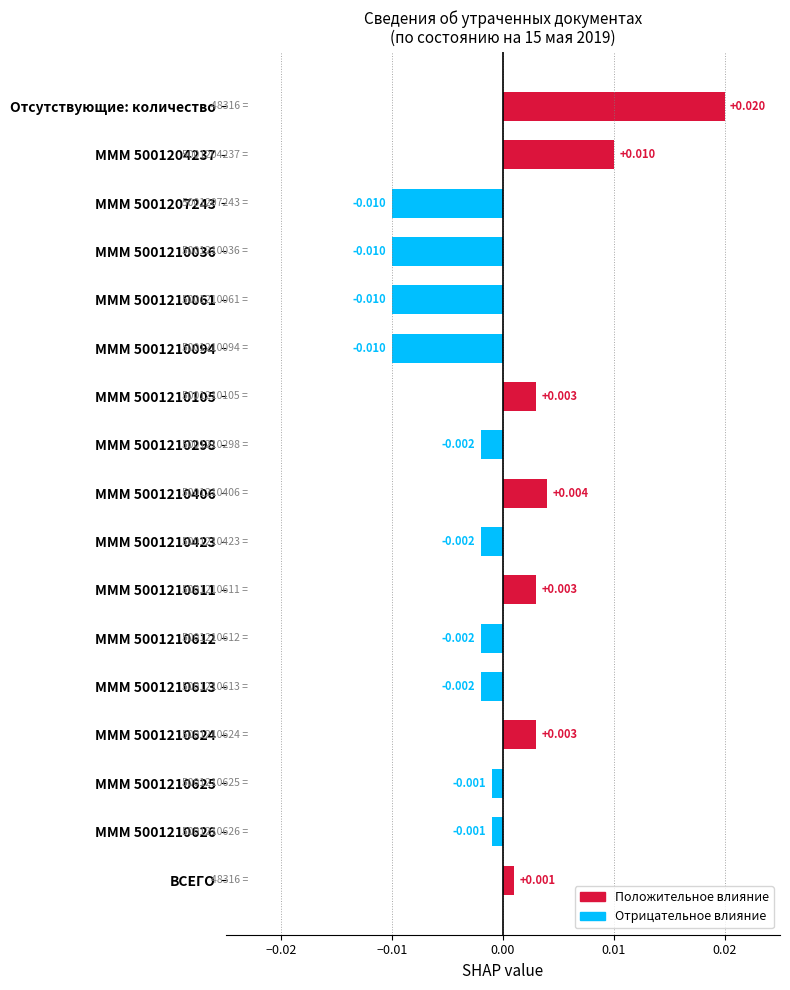

Which label corresponds to the largest value in the chart?

Отсутствующие: количество